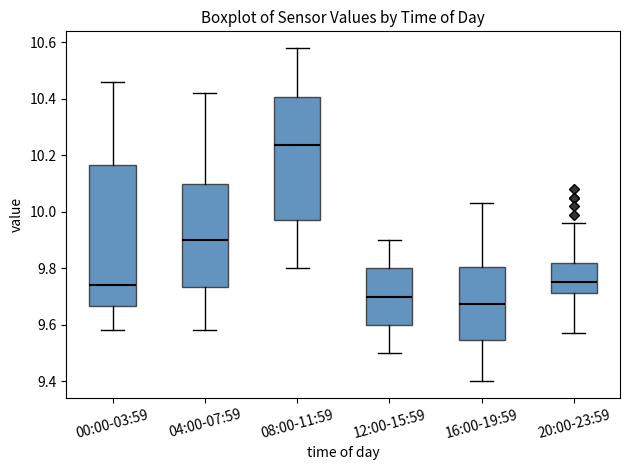

Reading left to right, read every box against the y-axis: the position of its median line, the range the box covers, and the ends of its whiskers. The values are not printed on the chart, so give them approximately, as read against the axis.

00:00-03:59: median 9.74, box 9.66 to 10.16, whiskers 9.58 to 10.46
04:00-07:59: median 9.90, box 9.74 to 10.10, whiskers 9.58 to 10.42
08:00-11:59: median 10.24, box 9.98 to 10.40, whiskers 9.80 to 10.58
12:00-15:59: median 9.70, box 9.60 to 9.80, whiskers 9.50 to 9.90
16:00-19:59: median 9.68, box 9.54 to 9.80, whiskers 9.40 to 10.04
20:00-23:59: median 9.76, box 9.72 to 9.82, whiskers 9.58 to 9.96